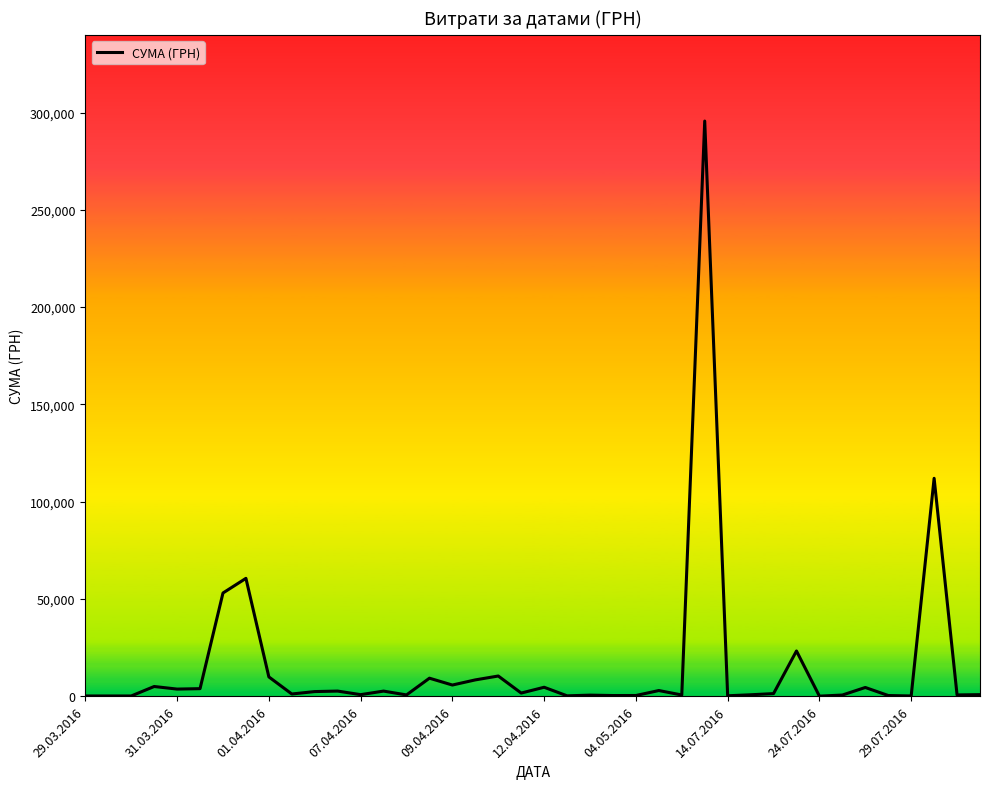

What is the difference between the maximum and minimum values?

295627.4